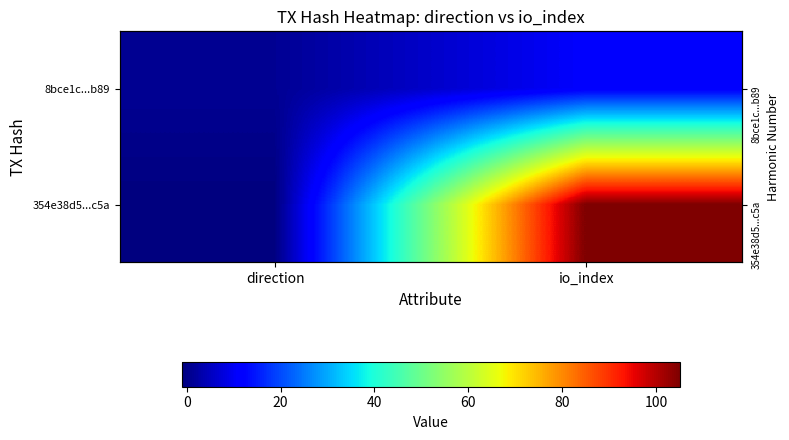

What is the difference between the 8bce1c...b89 values at io_index and direction?

10